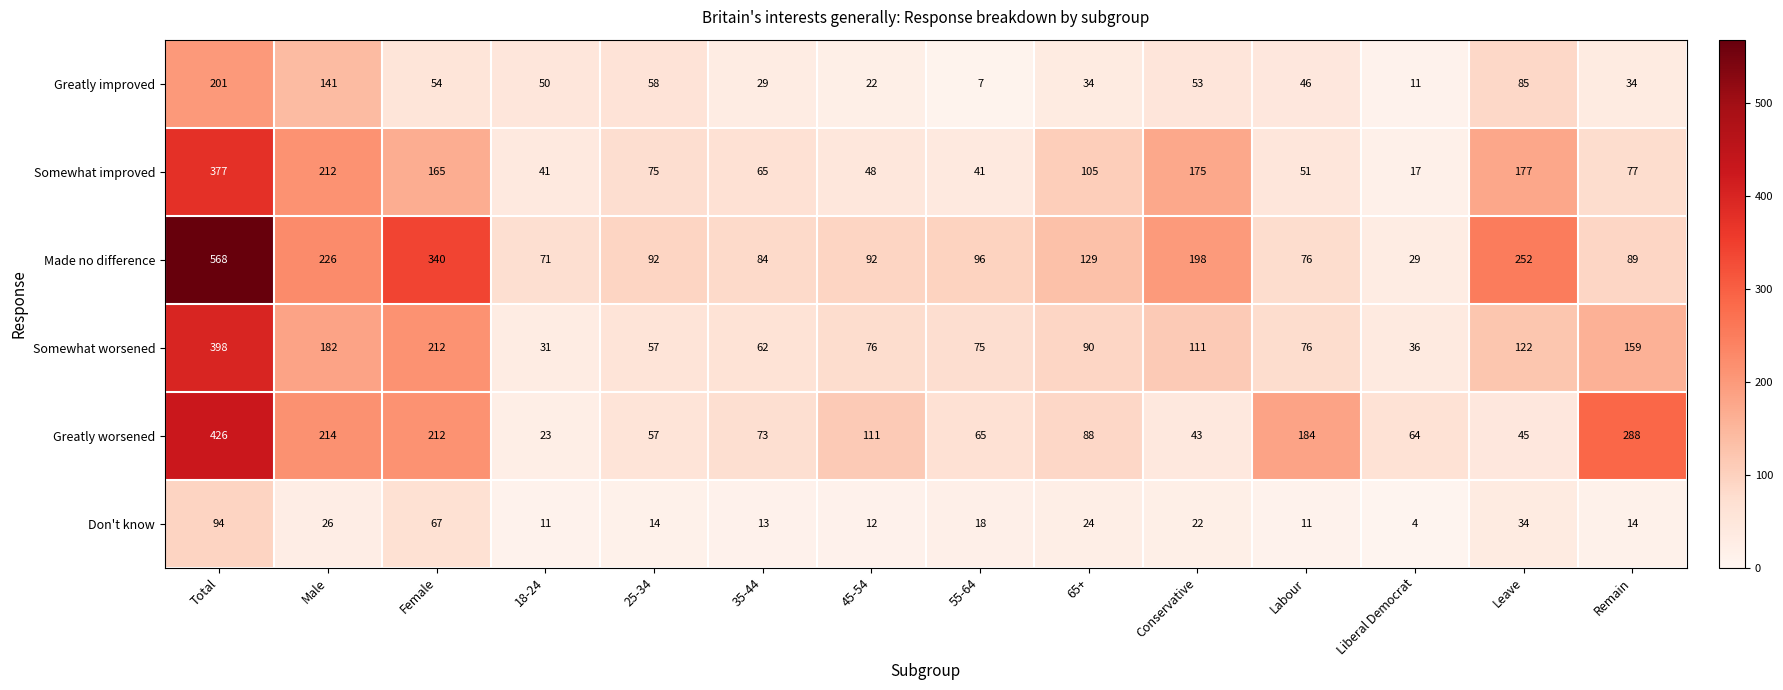

Which series has the largest total across all categories?

Made no difference